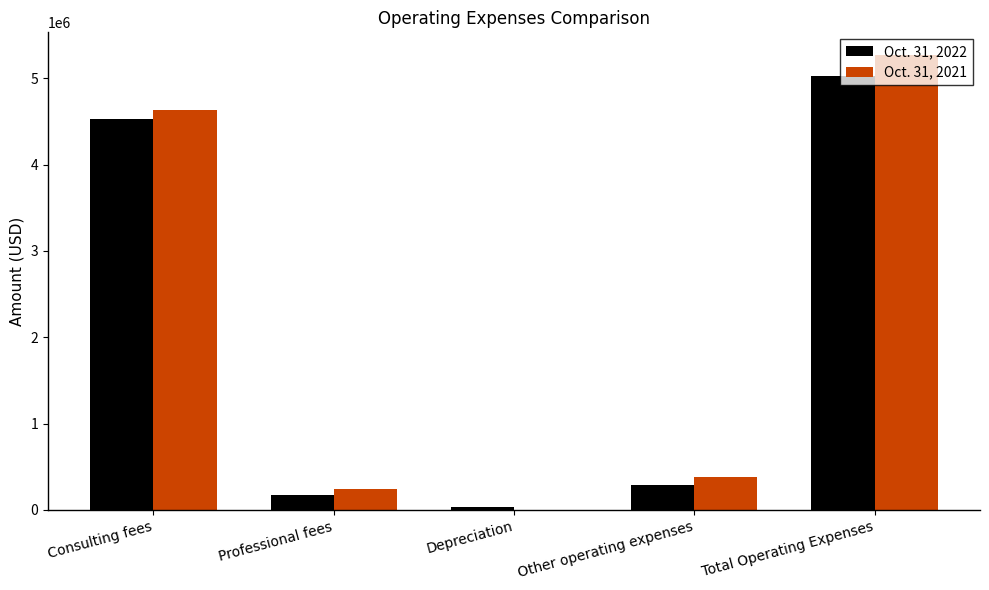

Which series has the largest total across all categories?

Oct. 31, 2021